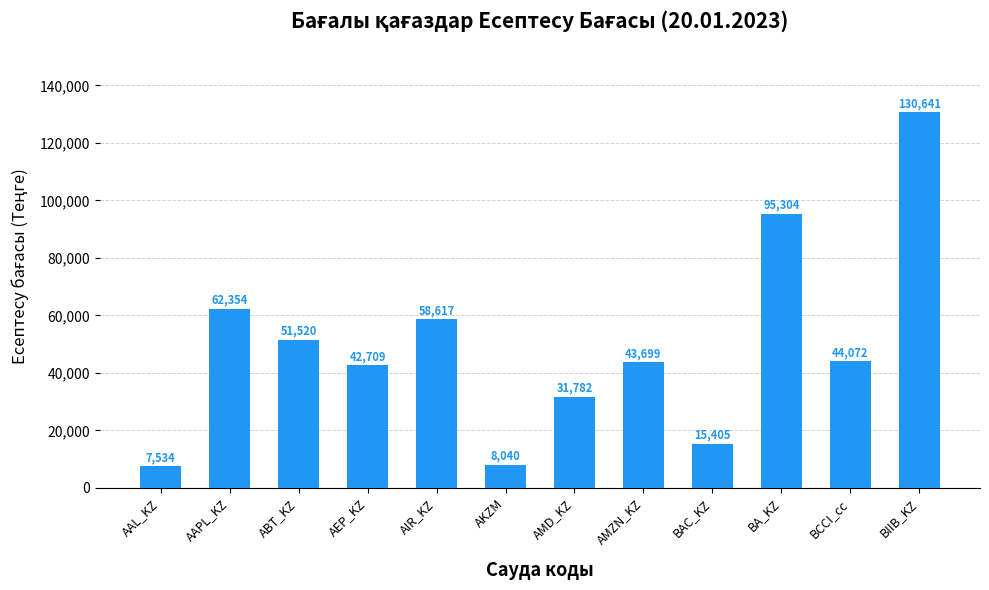

Between BAC_KZ and BIIB_KZ, which is larger?

BIIB_KZ